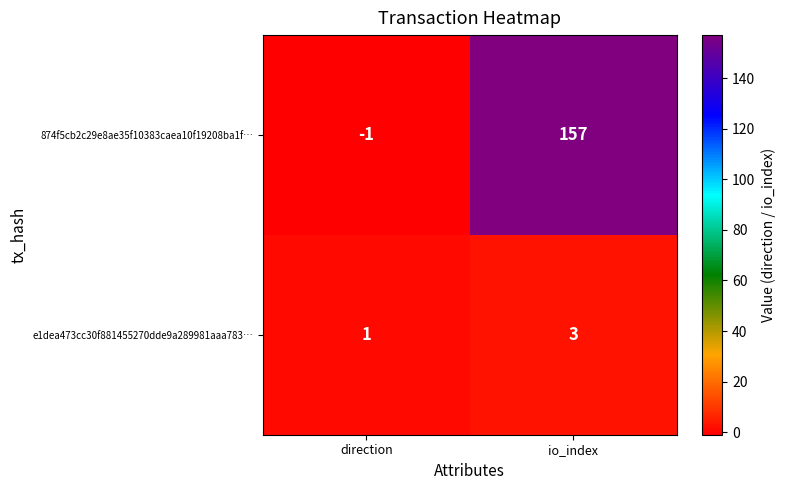

Reading left to right, transcribe all the data shown in this chart.

874f5cb2c29e8ae35f10383caea10f19208ba1f…: direction=-1	io_index=157
e1dea473cc30f881455270dde9a289981aaa783…: direction=1	io_index=3